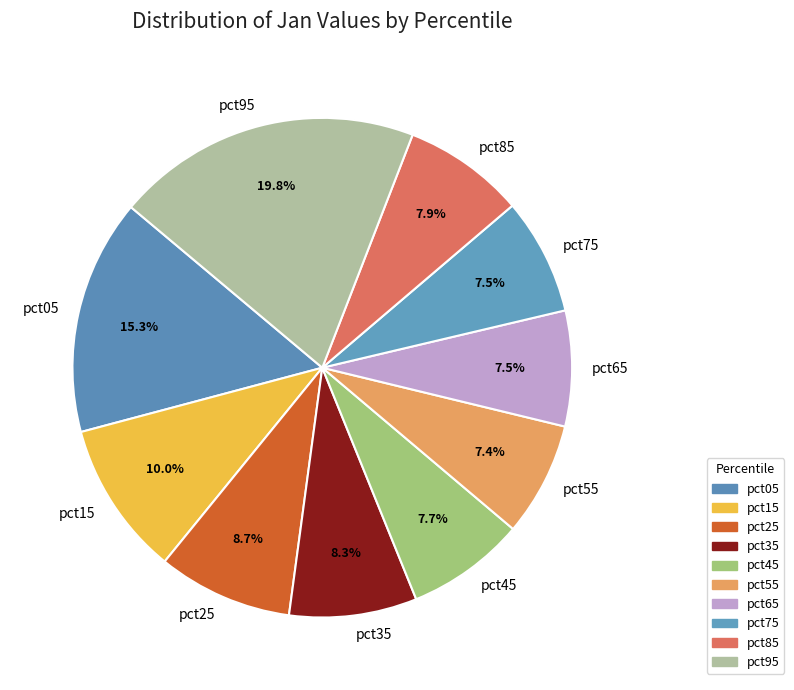

What is the total percentage of pct05 and pct75?

22.8%